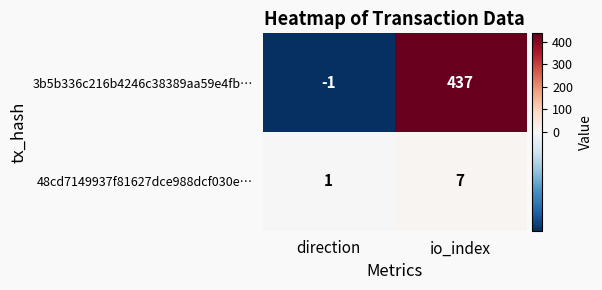

What is the sum of all 3b5b336c216b4246c38389aa59e4fb… values?

436